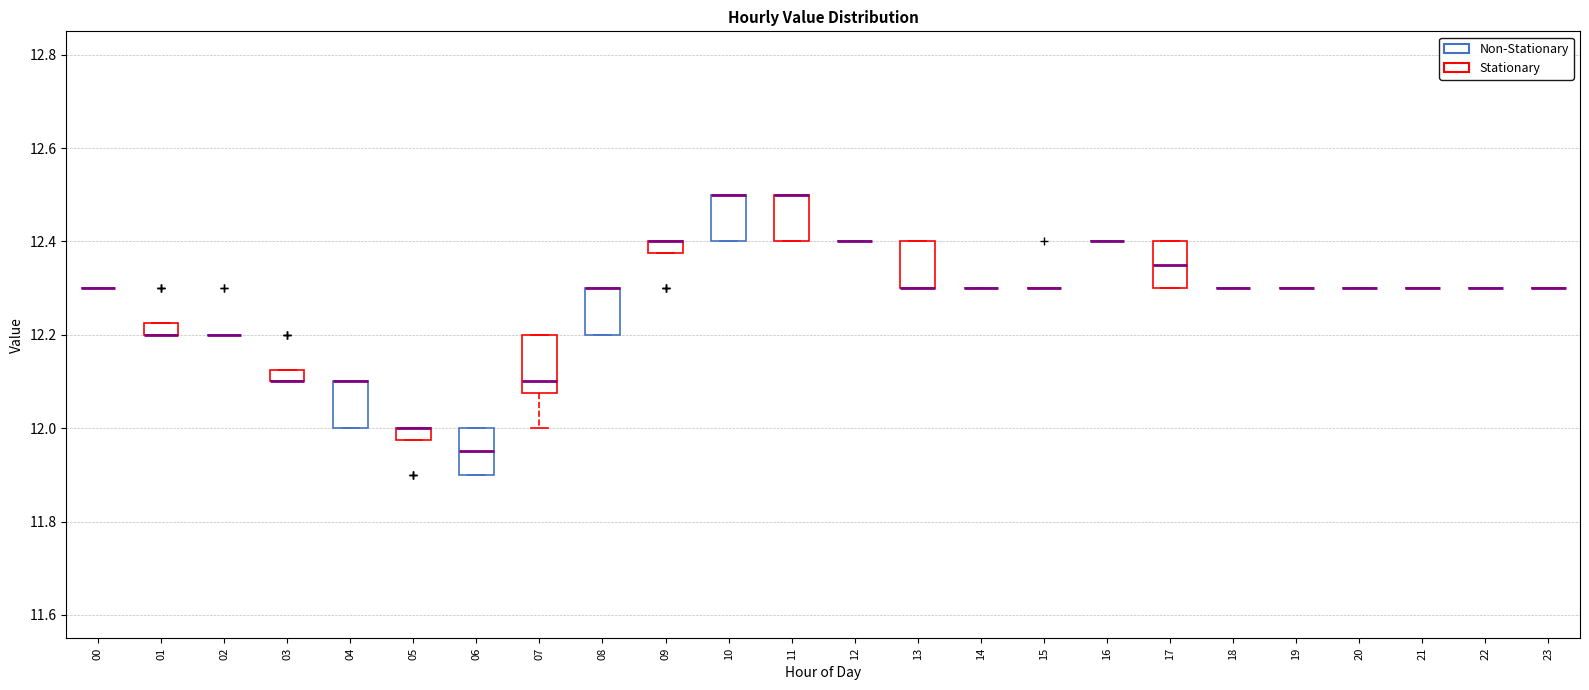

Which box is the tallest, from its lower edge to its upper edge?

07